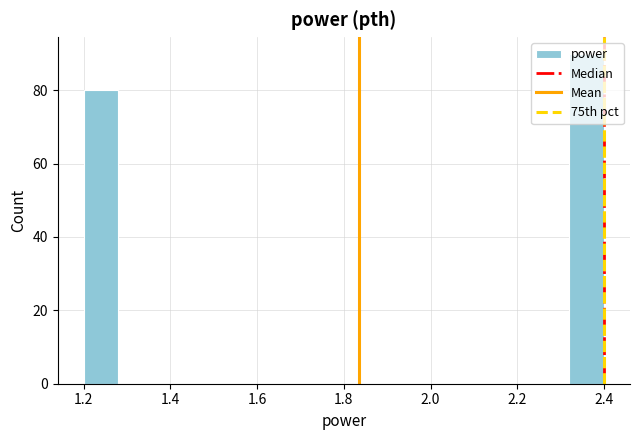

Reading left to right, list every bar in this chart as the range it spans on the x-axis followed by its height. The values are not printed on the chart, so give them approximately, as read against the axis.

1.20 to 1.28: 80
1.28 to 1.36: 0
1.36 to 1.44: 0
1.44 to 1.52: 0
1.52 to 1.60: 0
1.60 to 1.68: 0
1.68 to 1.76: 0
1.76 to 1.84: 0
1.84 to 1.92: 0
1.92 to 2.00: 0
2.00 to 2.08: 0
2.08 to 2.16: 0
2.16 to 2.24: 0
2.24 to 2.32: 0
2.32 to 2.40: 90